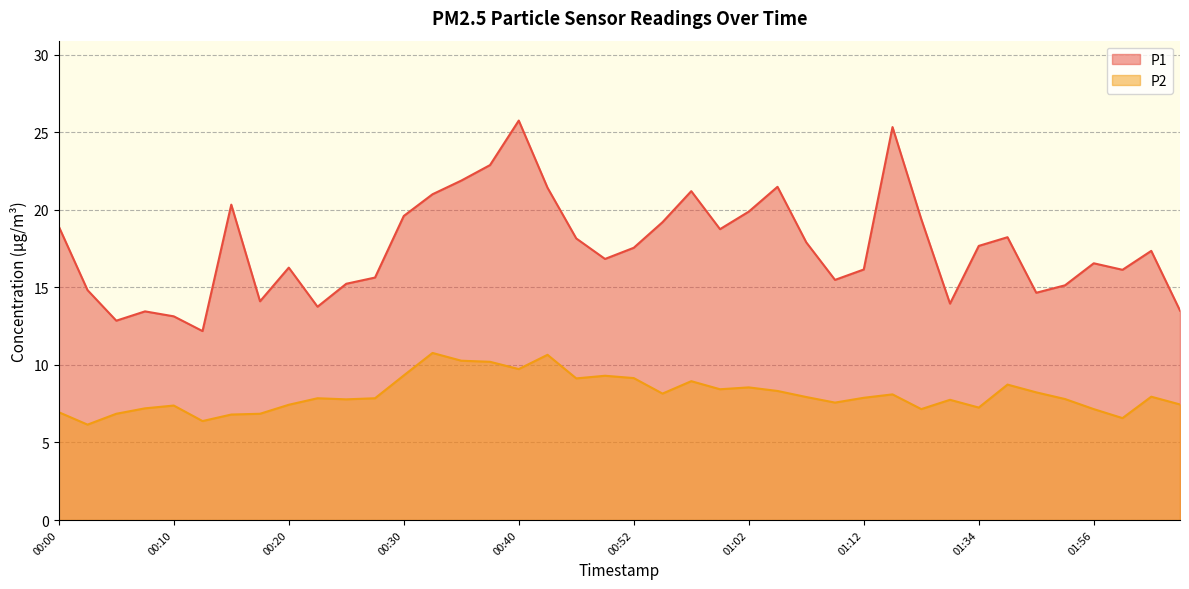

How many interior local peaks does the P1 series have?

10